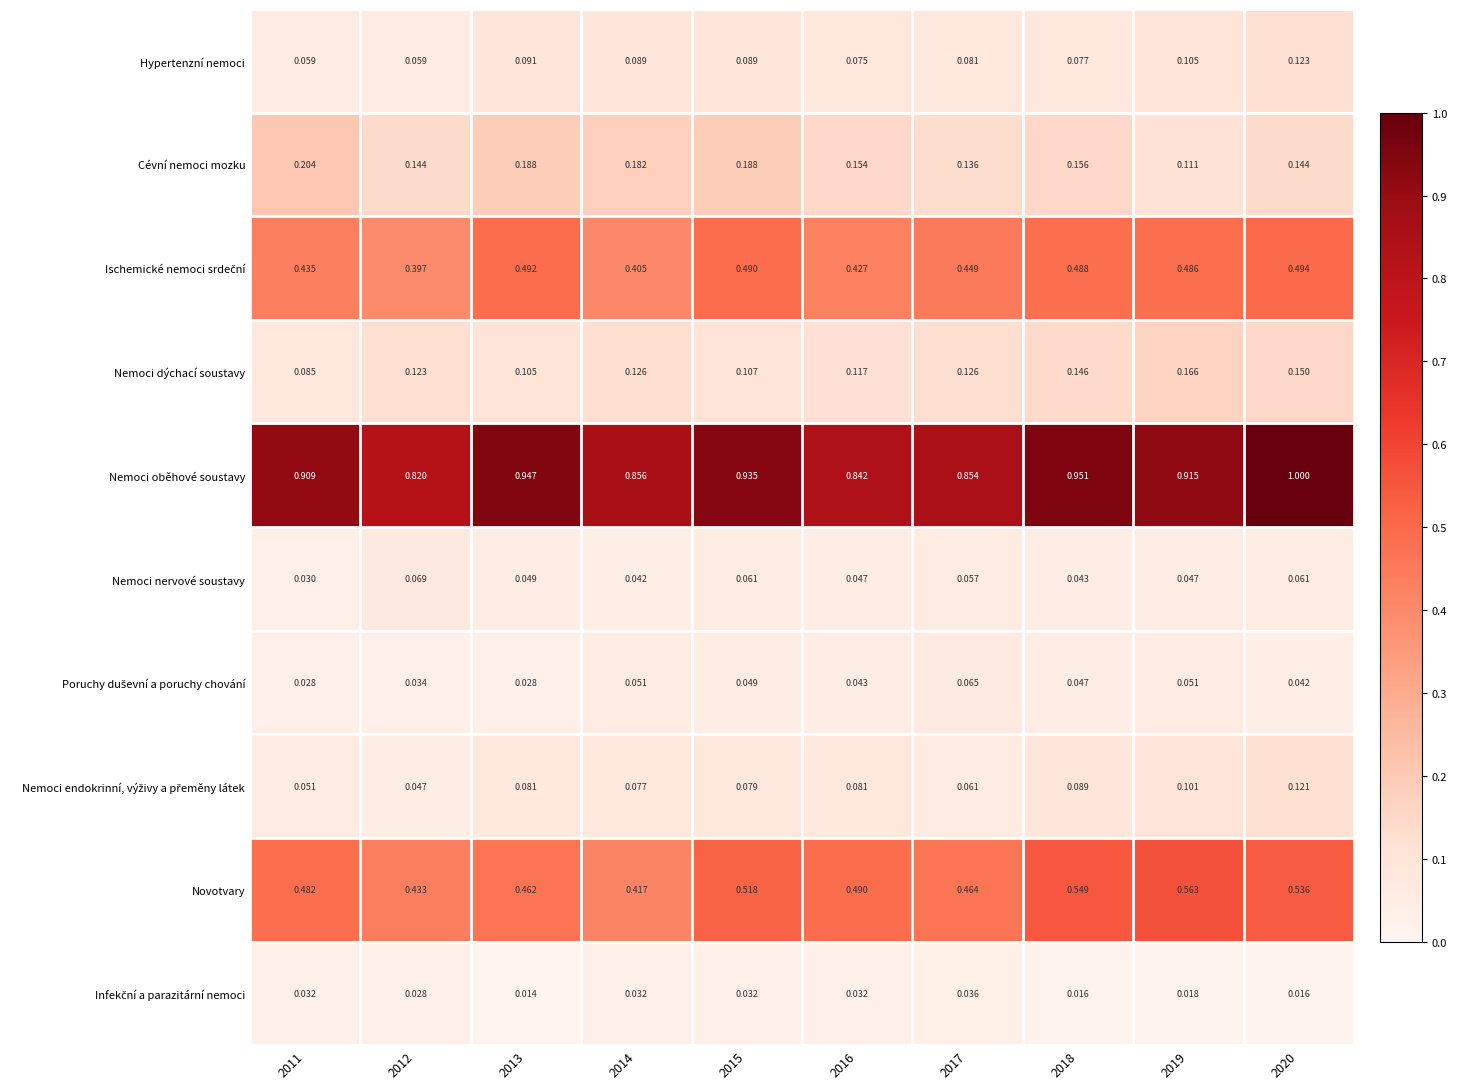

Which series changed the most between 2014 and 2018?

Novotvary